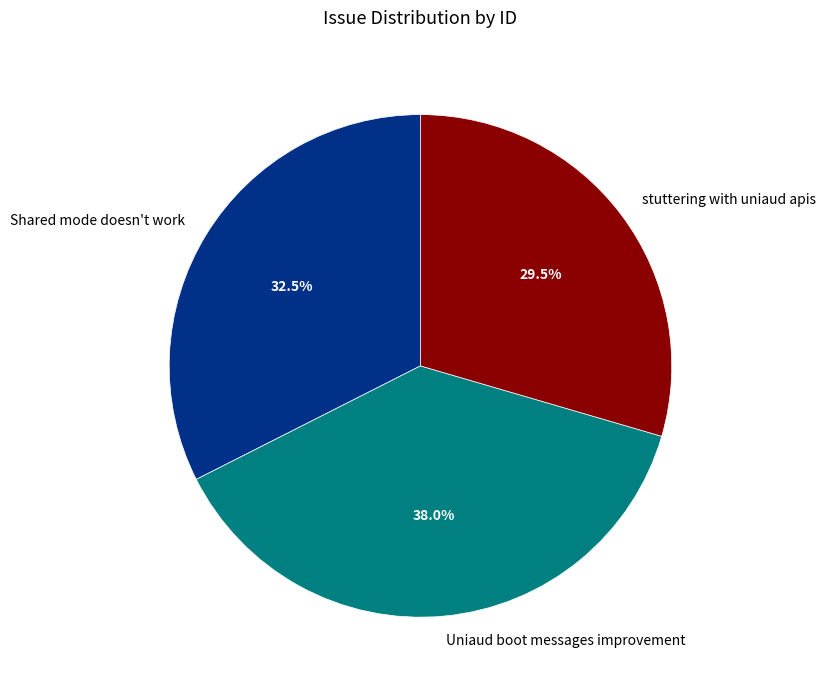

The Uniaud boot messages improvement slice represents 38% of the pie. True or false?

True